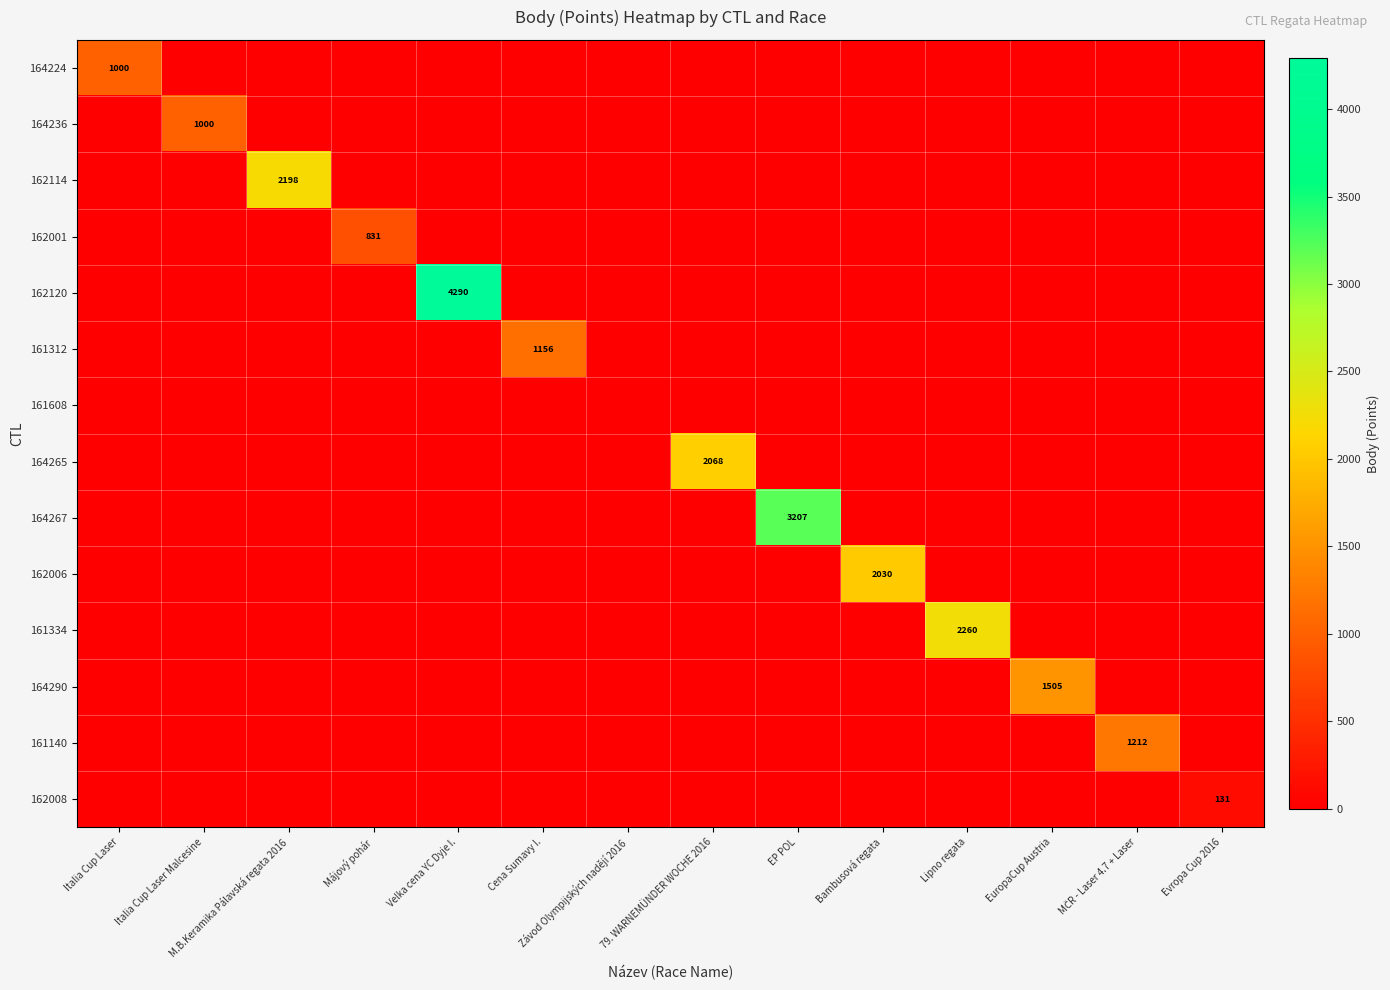

True or false: 161312 has a value of 1156 at Cena Sumavy I..

True